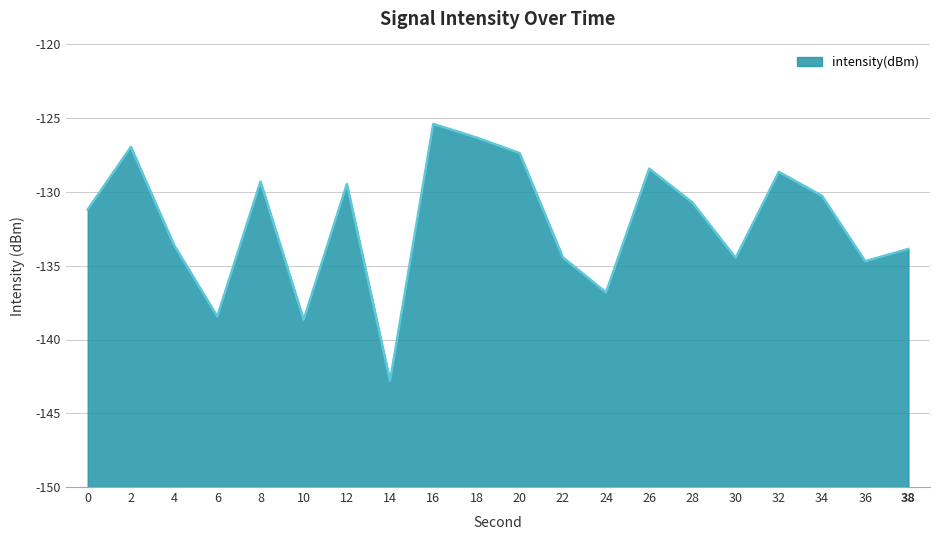

Is it true that the value at 12 is -129.5?

True